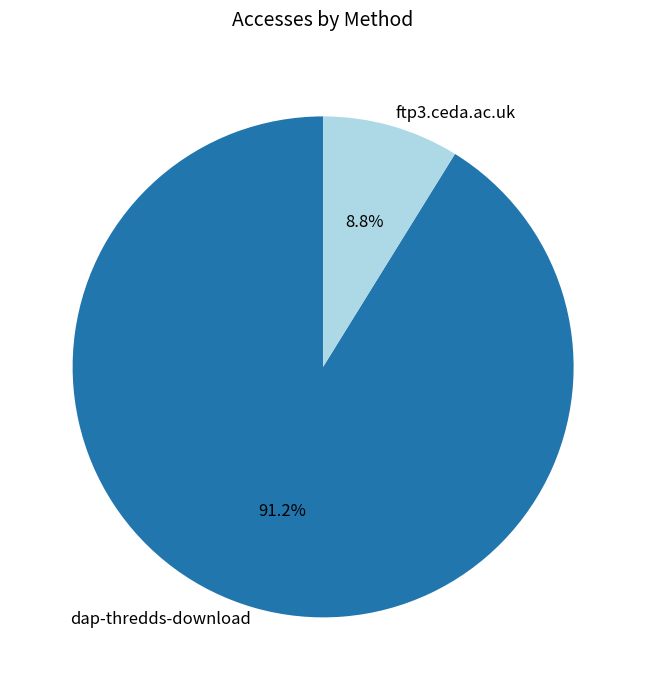

Rank the categories by value from lowest to highest.

ftp3.ceda.ac.uk, dap-thredds-download